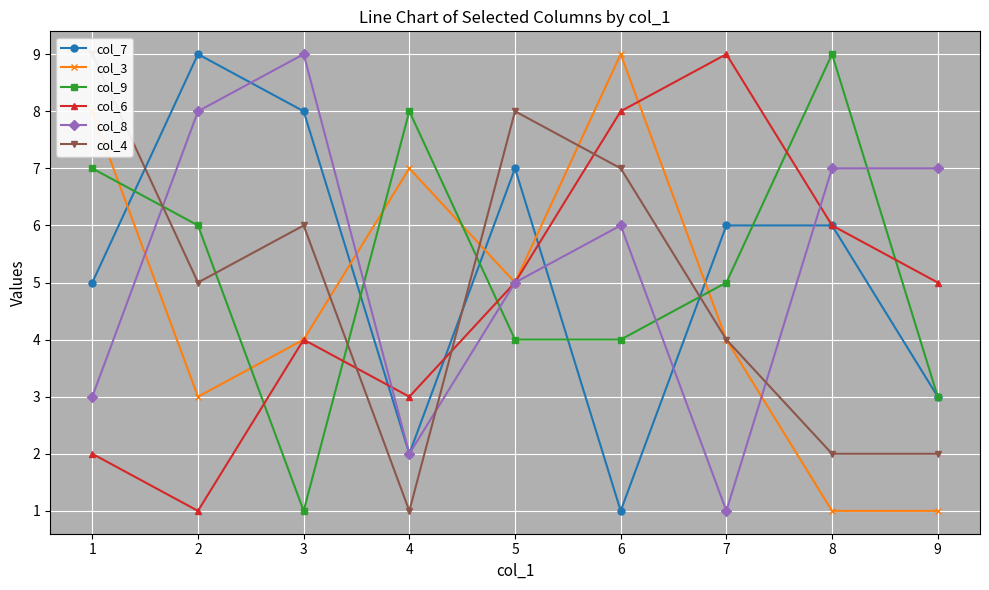

Reading right to left, what are all the values shown in this chart?

col_7: 9=3	8=6	7=6	6=1	5=7	4=2	3=8	2=9	1=5
col_3: 9=1	8=1	7=4	6=9	5=5	4=7	3=4	2=3	1=8
col_9: 9=3	8=9	7=5	6=4	5=4	4=8	3=1	2=6	1=7
col_6: 9=5	8=6	7=9	6=8	5=5	4=3	3=4	2=1	1=2
col_8: 9=7	8=7	7=1	6=6	5=5	4=2	3=9	2=8	1=3
col_4: 9=2	8=2	7=4	6=7	5=8	4=1	3=6	2=5	1=9